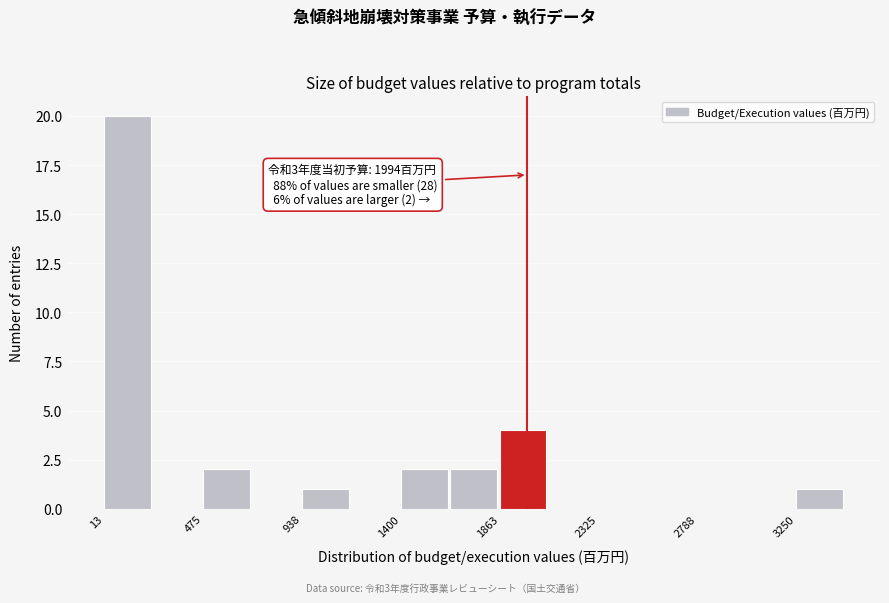

Over which range of the x-axis is the bar tallest?

0 to 250